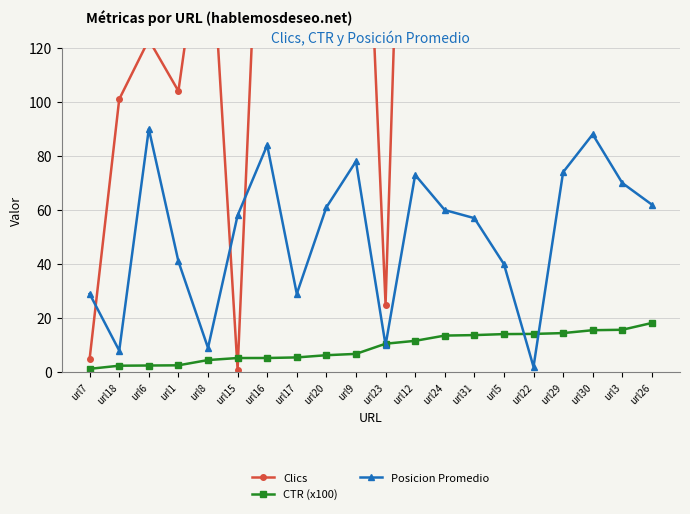

What position from the left is url3?

19